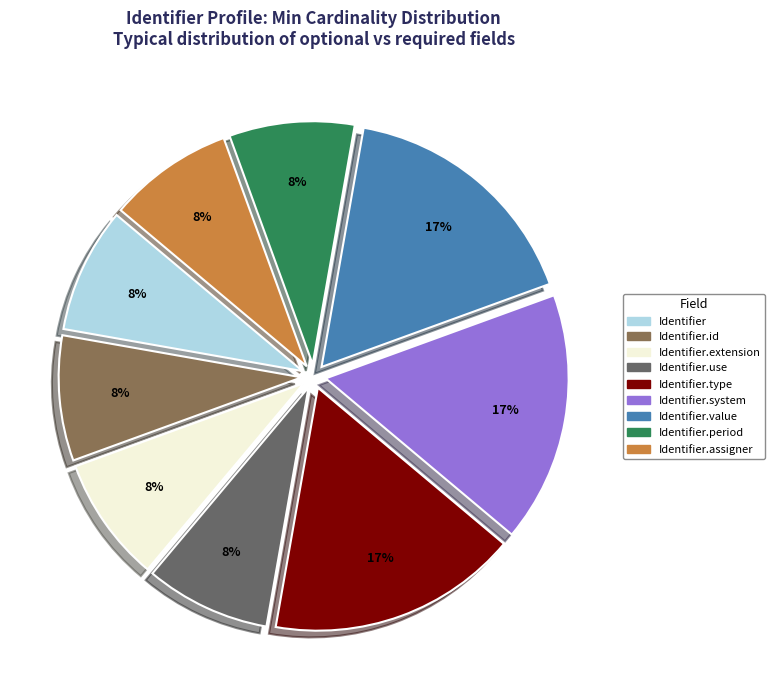

Is there any slice that represents more than half of the pie?

No